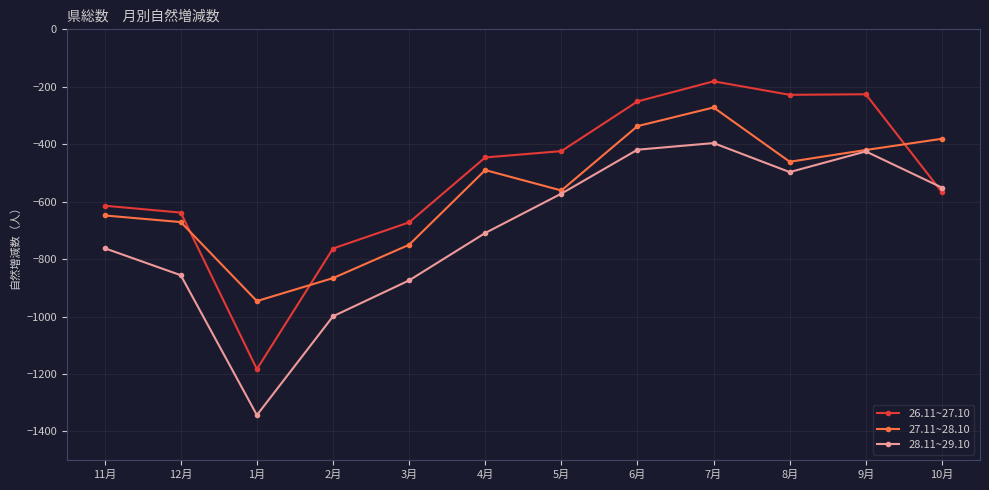

True or false: 26.11~27.10 has a value of -215 at 10月.

False